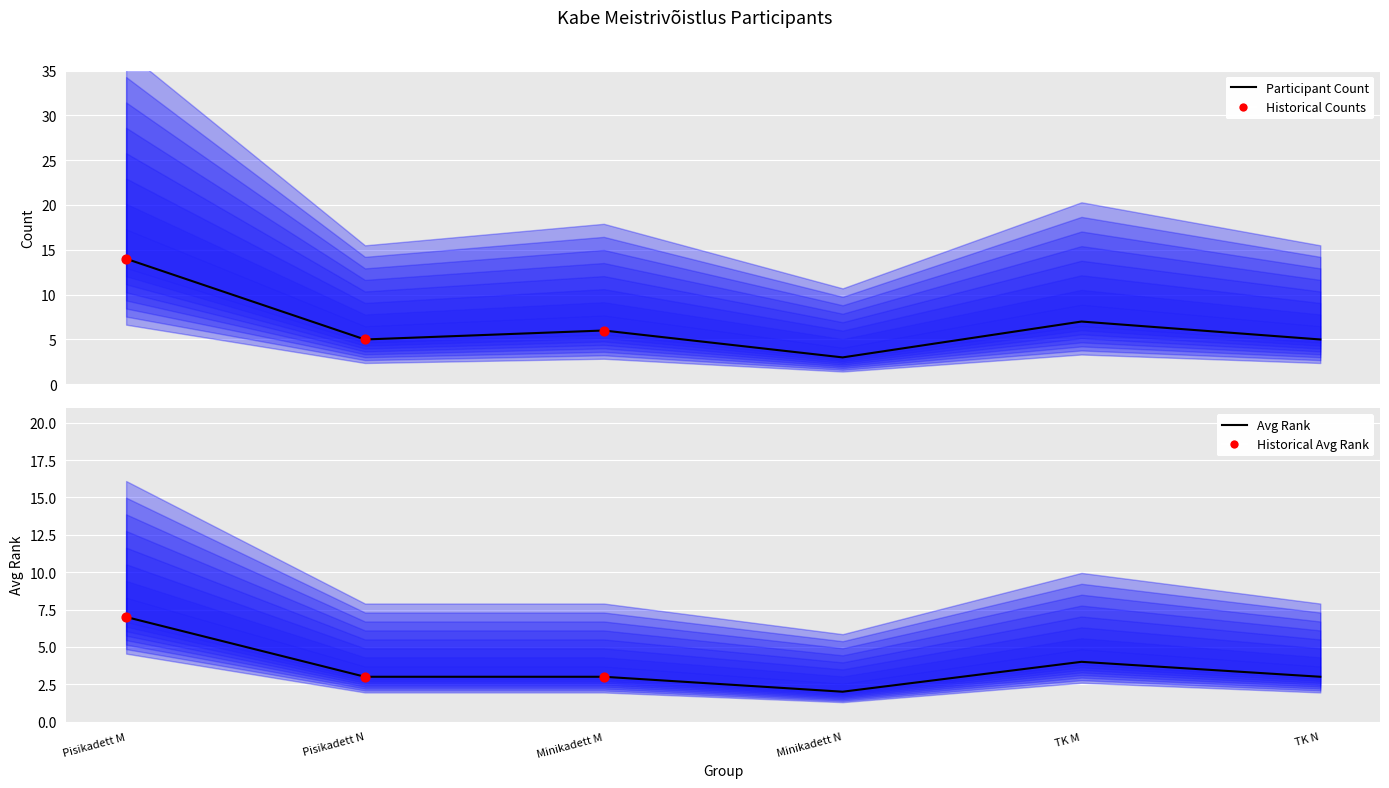

What is the total value across all series at Minikadett N?

5